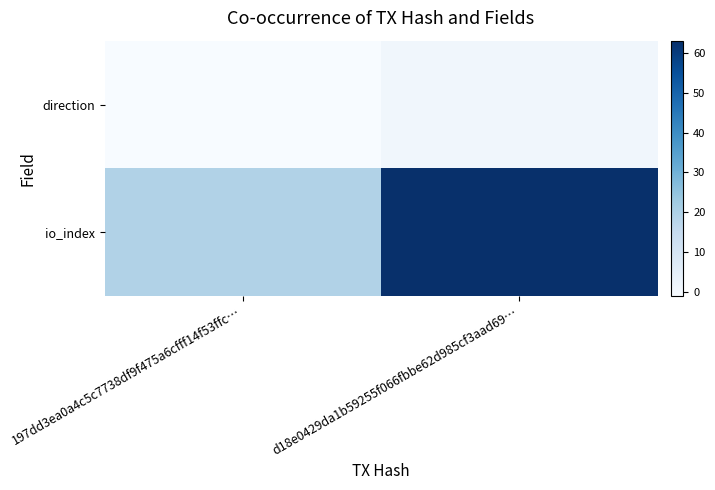

Which series has the largest total across all categories?

io_index